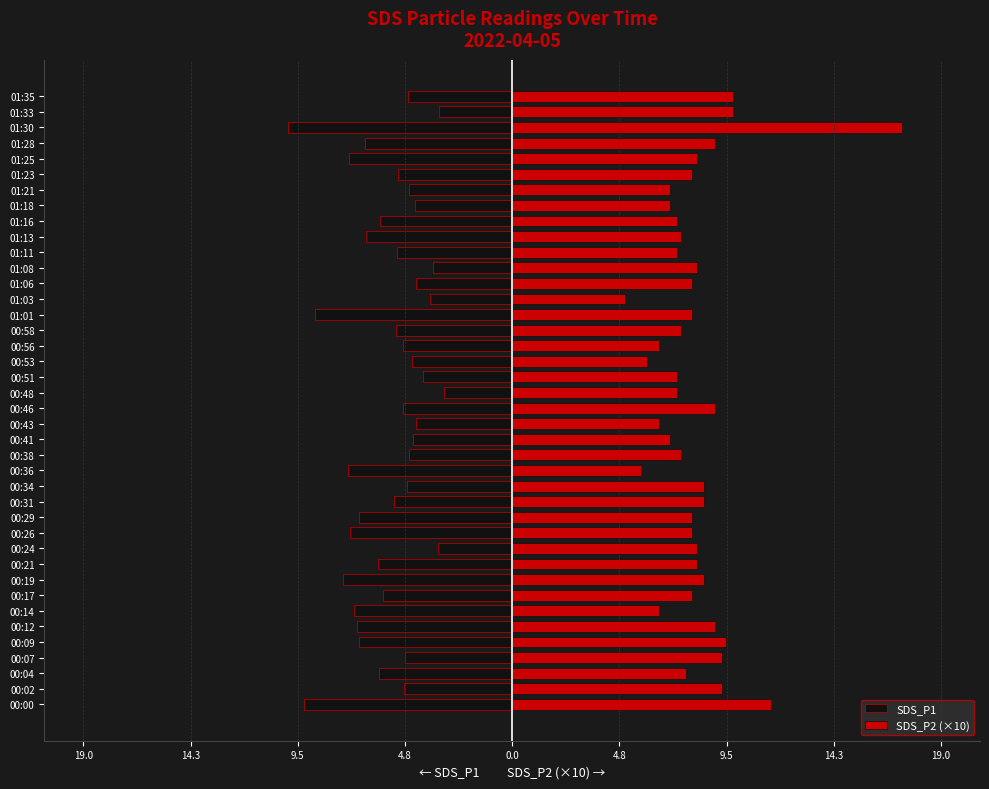

At how many categories does at least one series exceed -1?

40